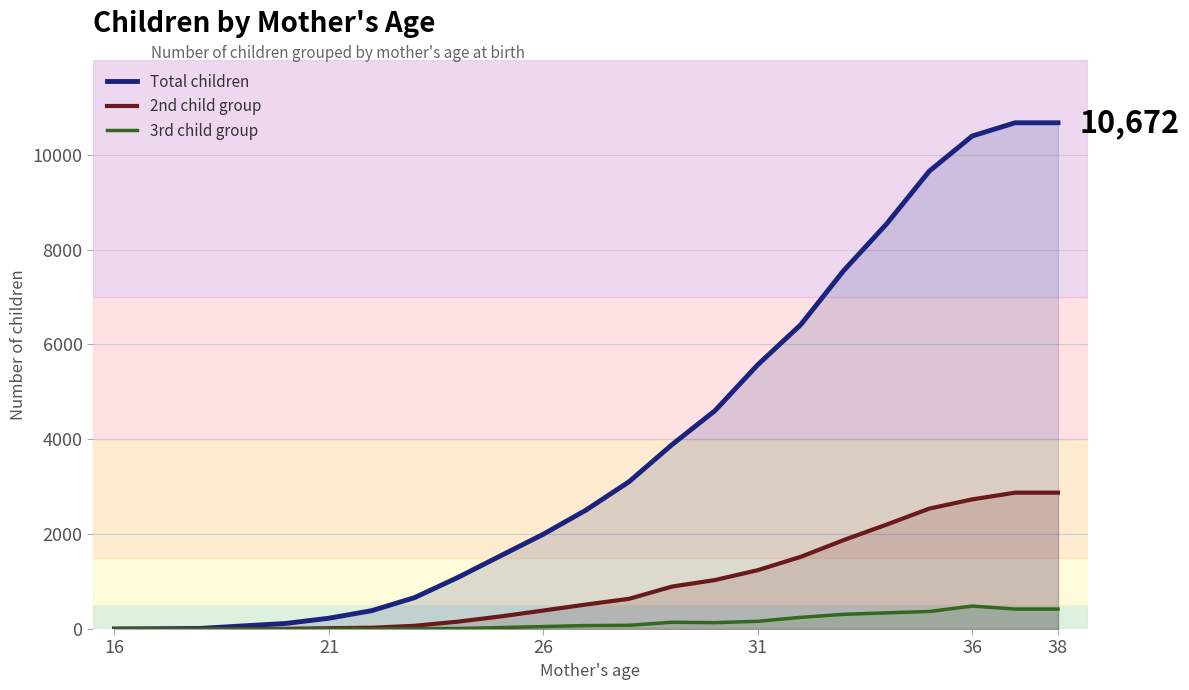

Which series has the largest total across all categories?

Total children